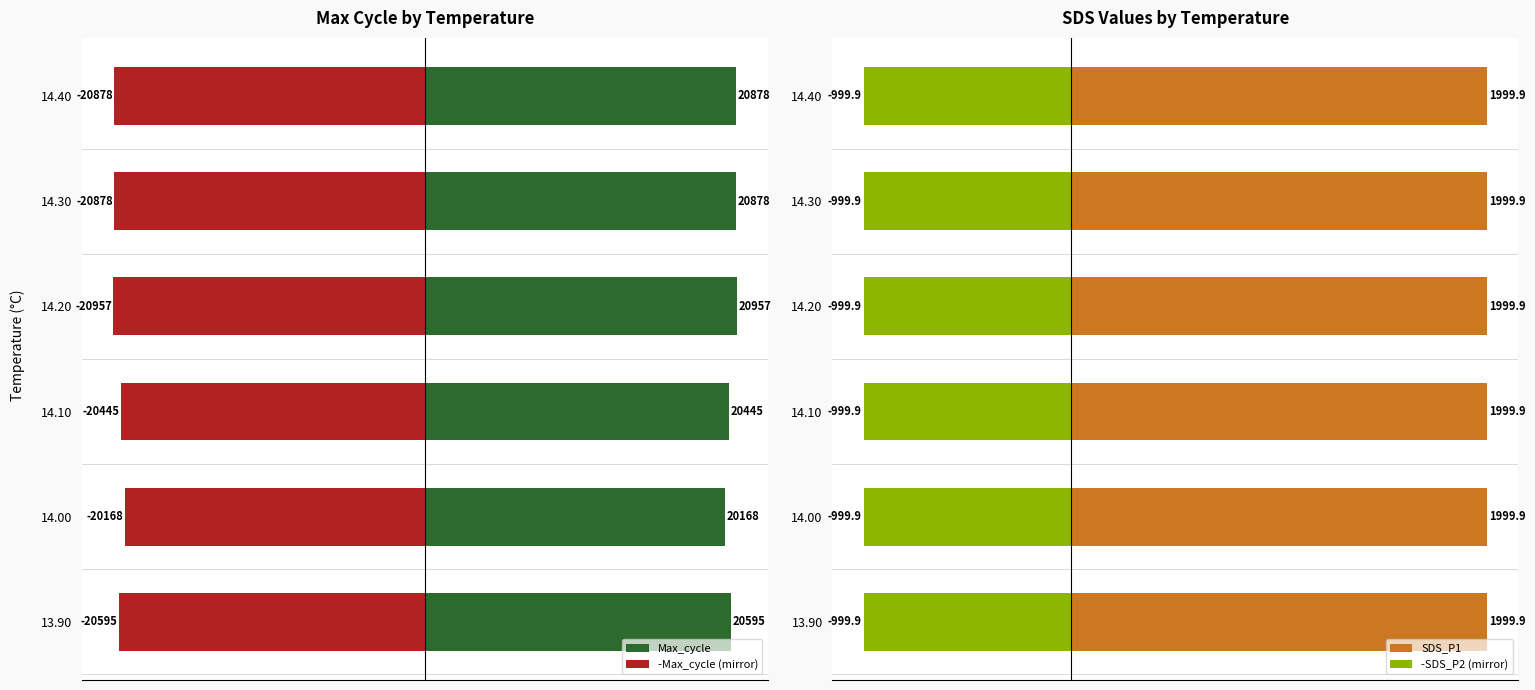

What is the sum of all -Max_cycle (mirror) values?

-123921.0